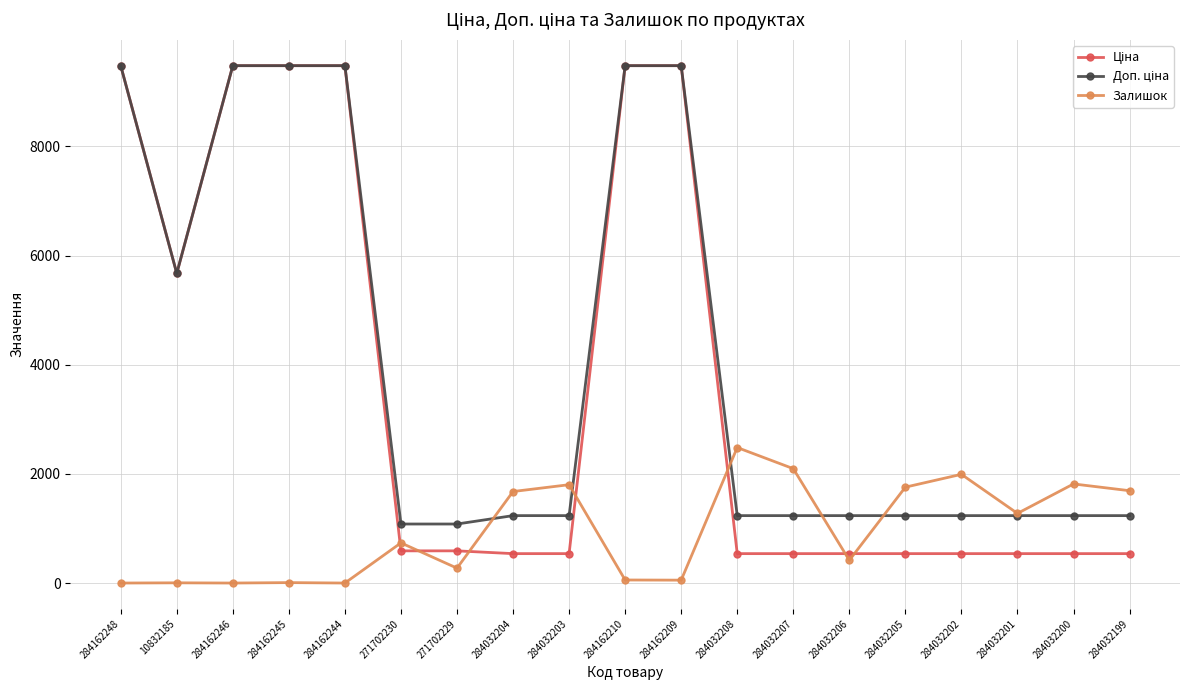

At how many categories does at least one series exceed 6933?

6